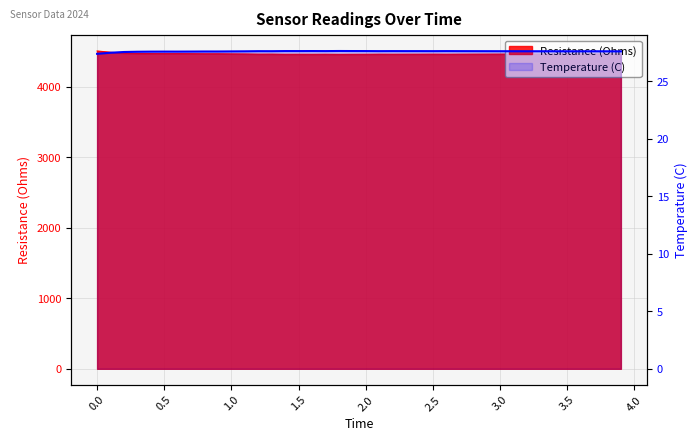

What is the sum of the values at 13 and 19?

55.2